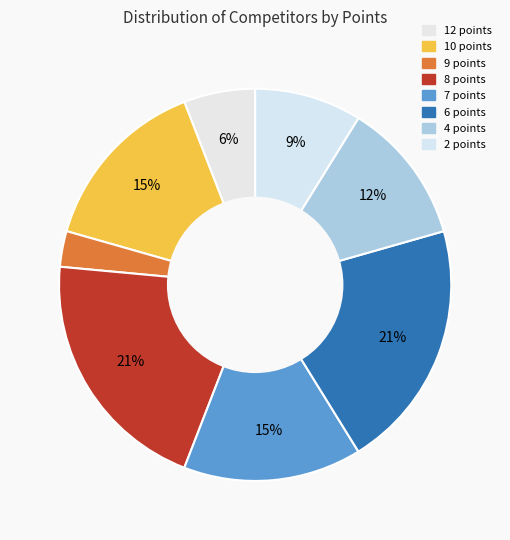

The 8 points slice represents 11% of the pie. True or false?

False